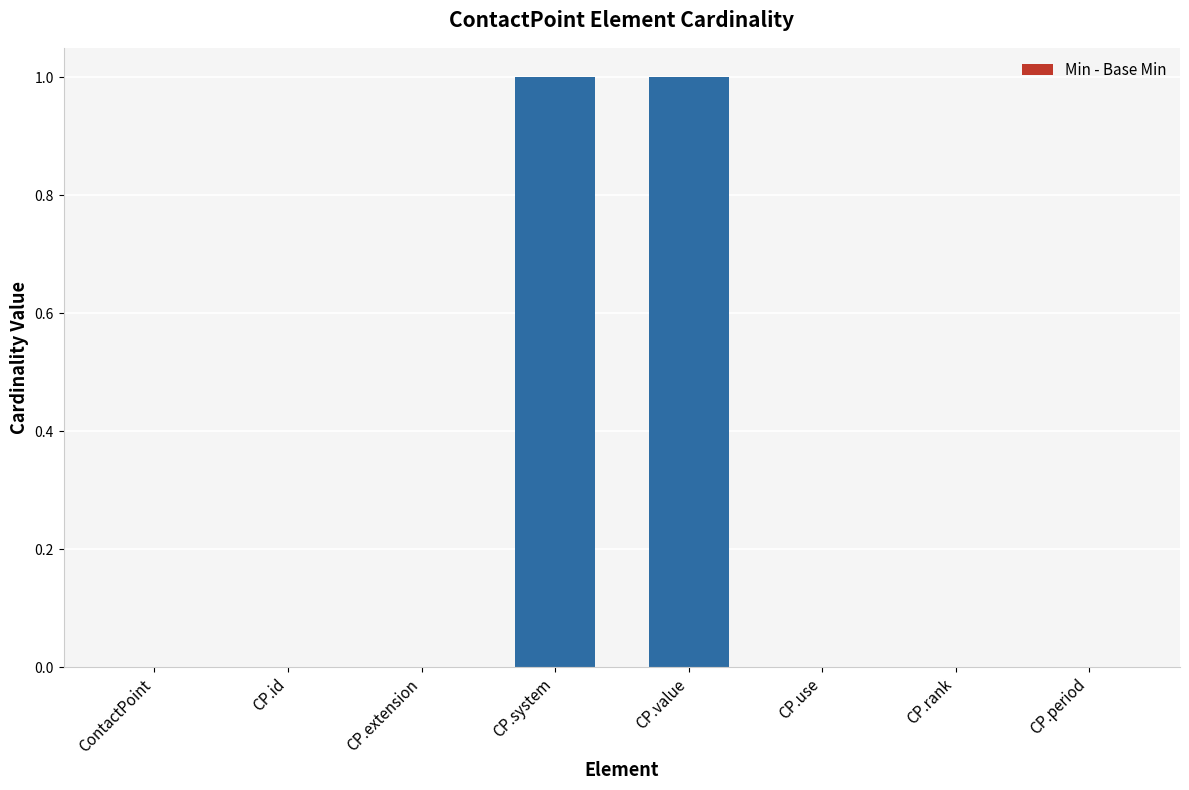

Reading left to right, what are all the values shown in this chart?

0	0	0	1	1	0	0	0